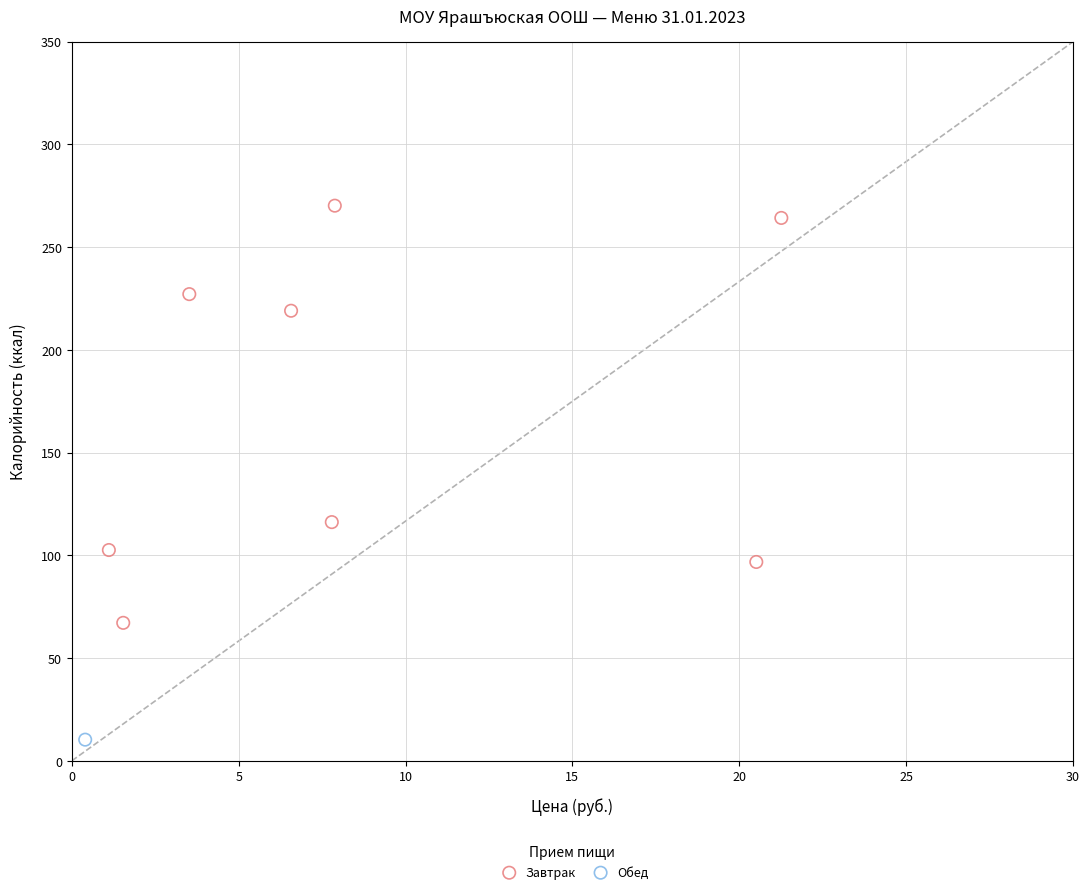

What are all the series names shown in the legend?

Завтрак, Обед